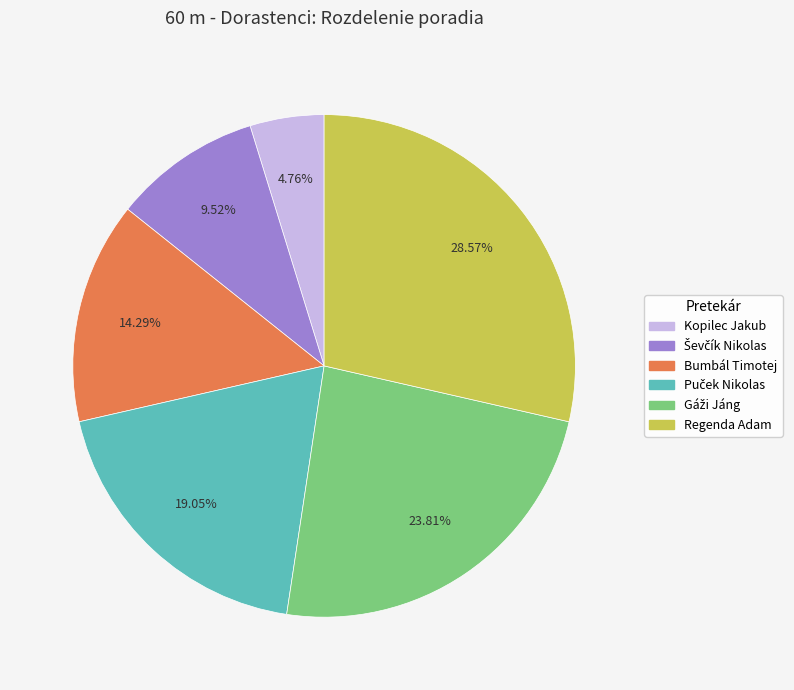

Which category has the biggest portion of the pie?

Regenda Adam